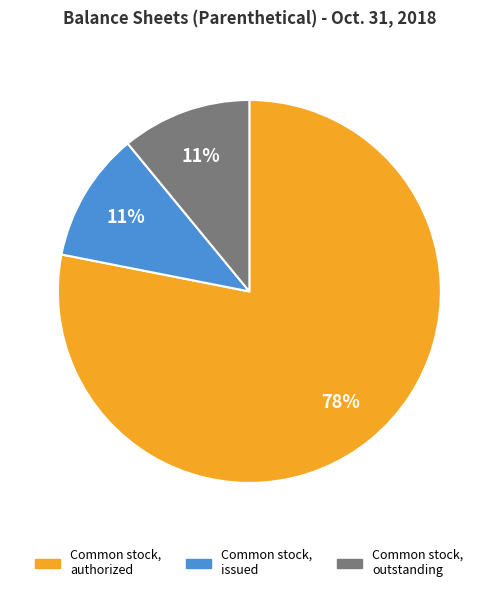

What is the majority slice?

Common stock, authorized